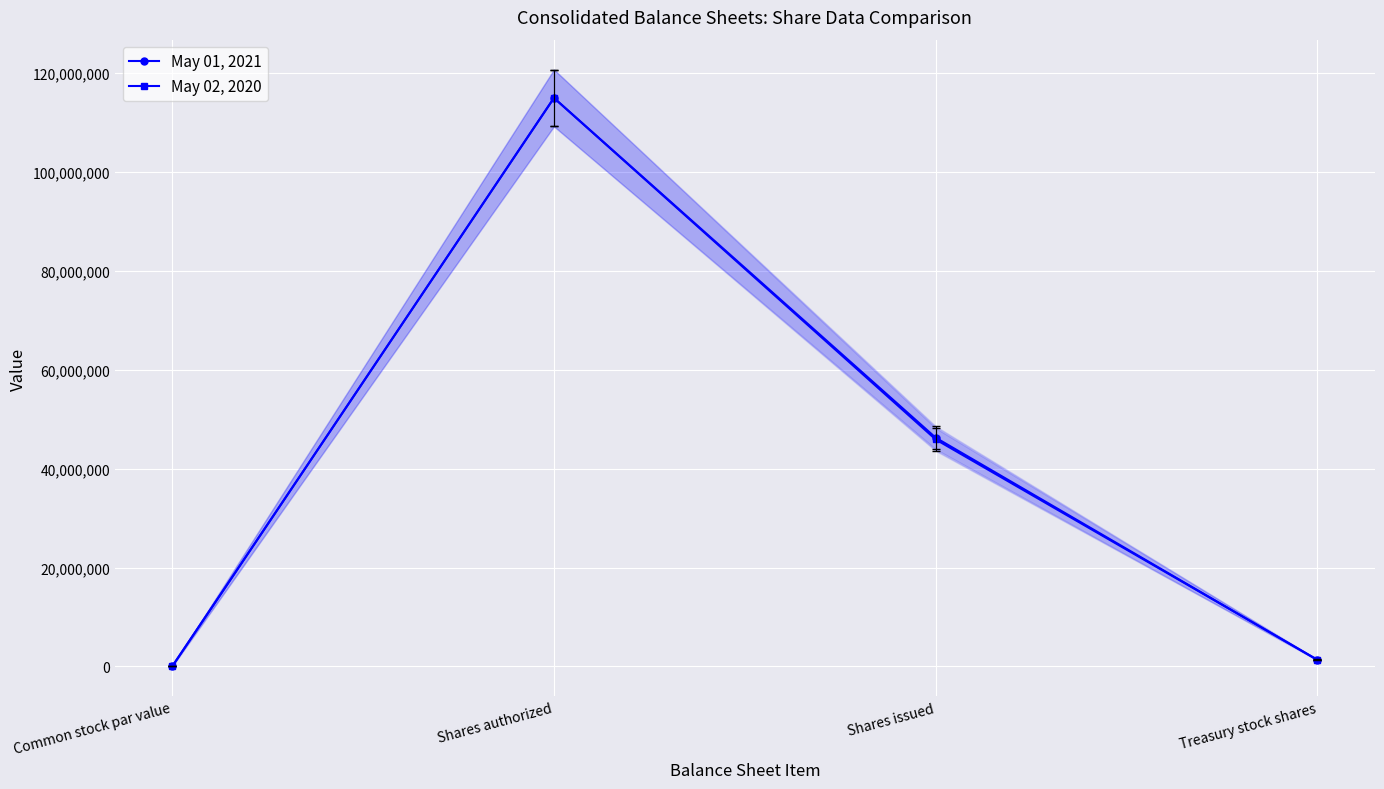

After their last crossing, which series has the higher values: May 01, 2021 or May 02, 2020?

May 02, 2020